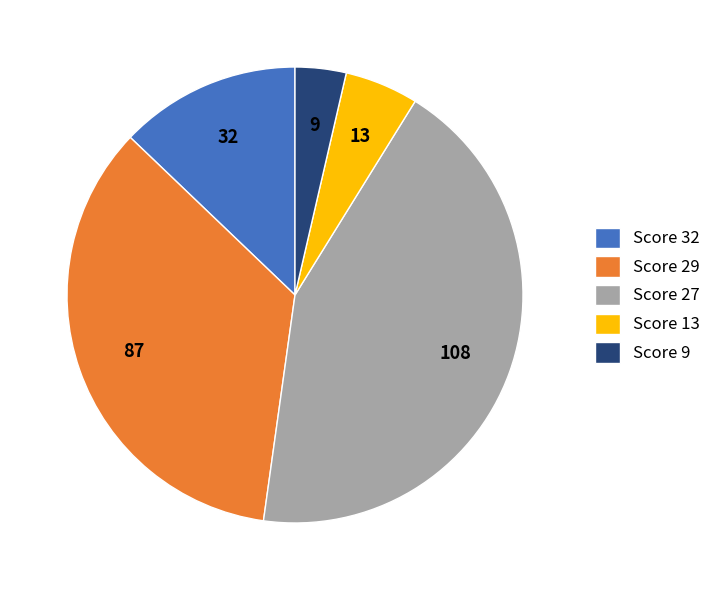

Does Score 32 account for over 50% of the chart?

No